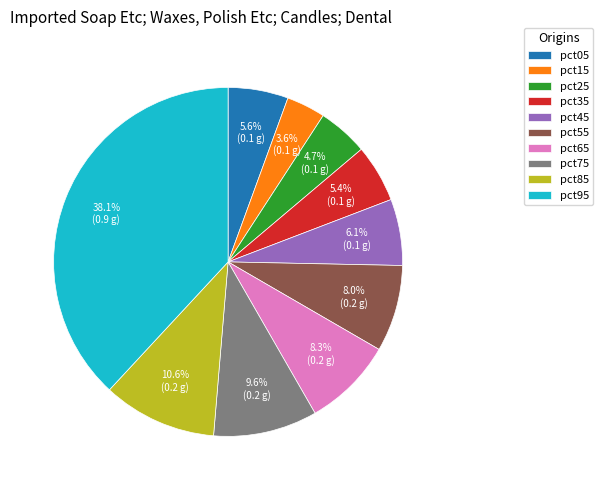

To the nearest percent, what portion does pct75 represent?

10%